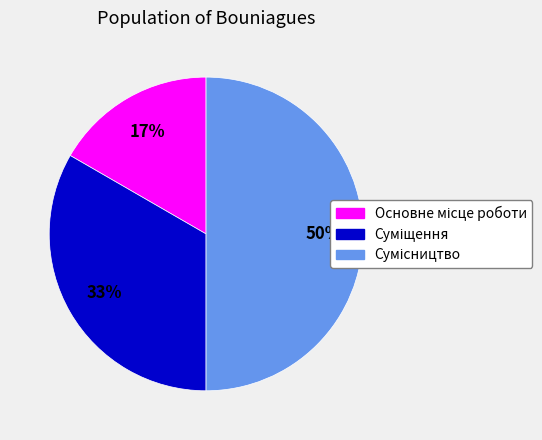

To the nearest percent, what is the difference between the largest and smallest slice percentages?

33%